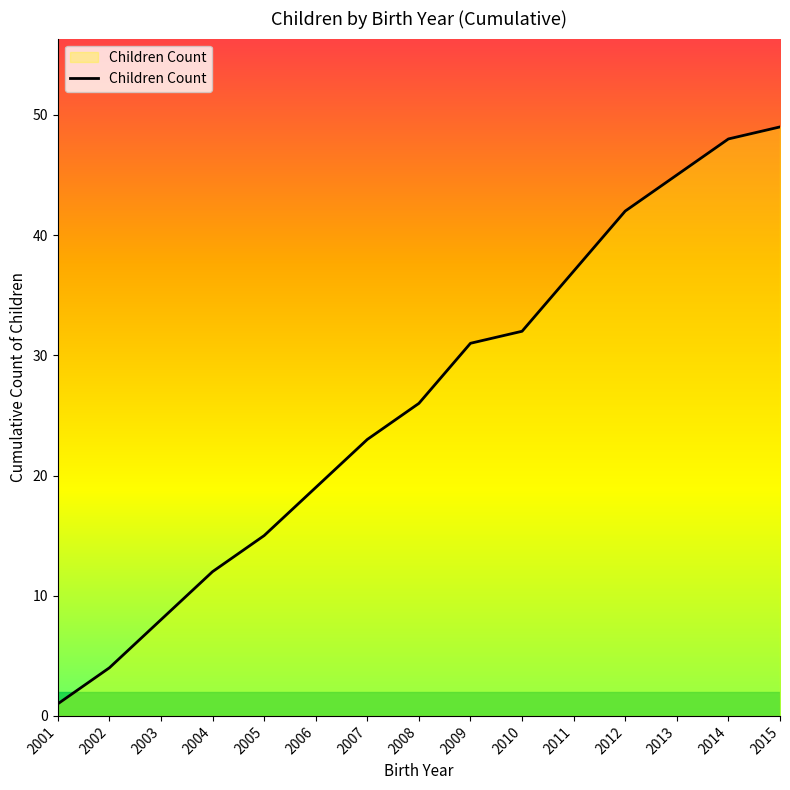

What value does the data have at 2015?

49